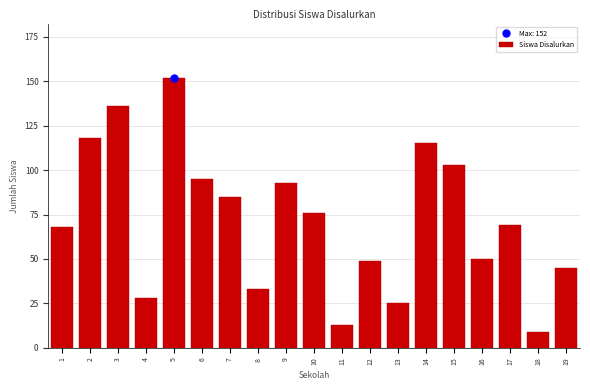

Reading left to right, transcribe all the data shown in this chart.

68	118	136	28	152	95	85	33	93	76	13	49	25	115	103	50	69	9	45